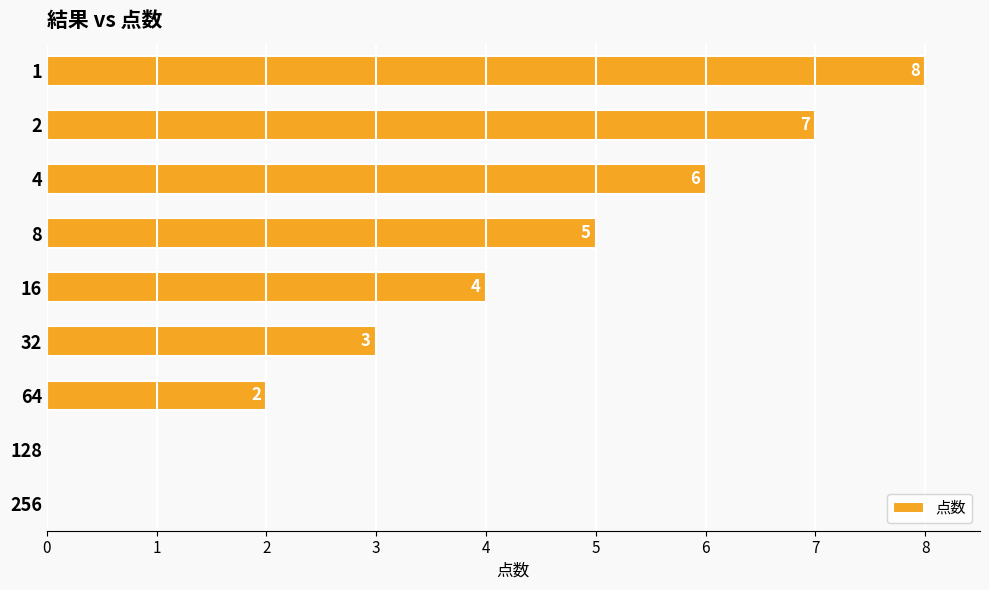

What is the sum of all values?

35